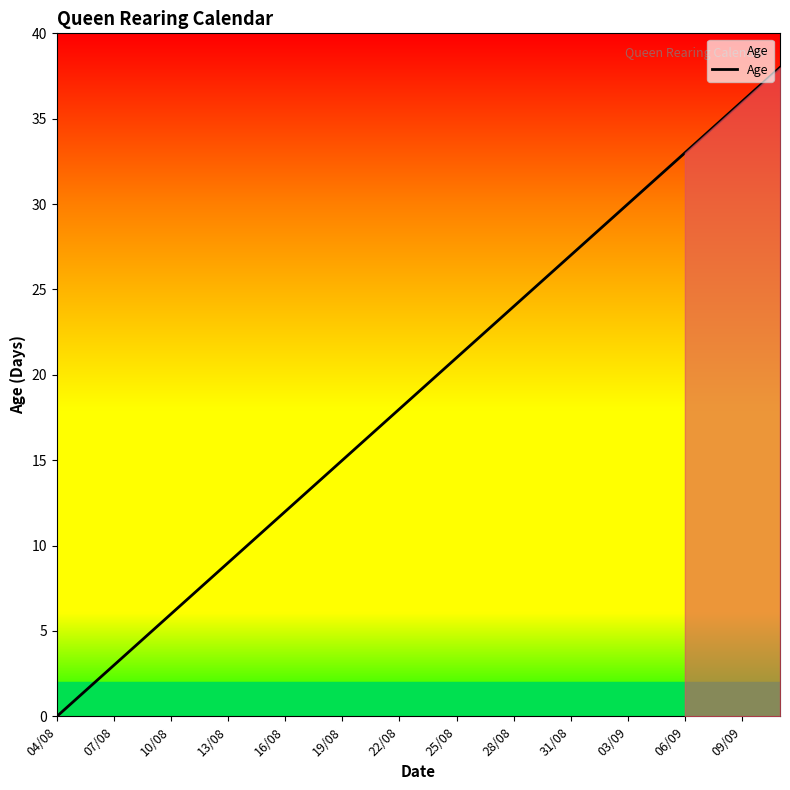

What is the average value?

19